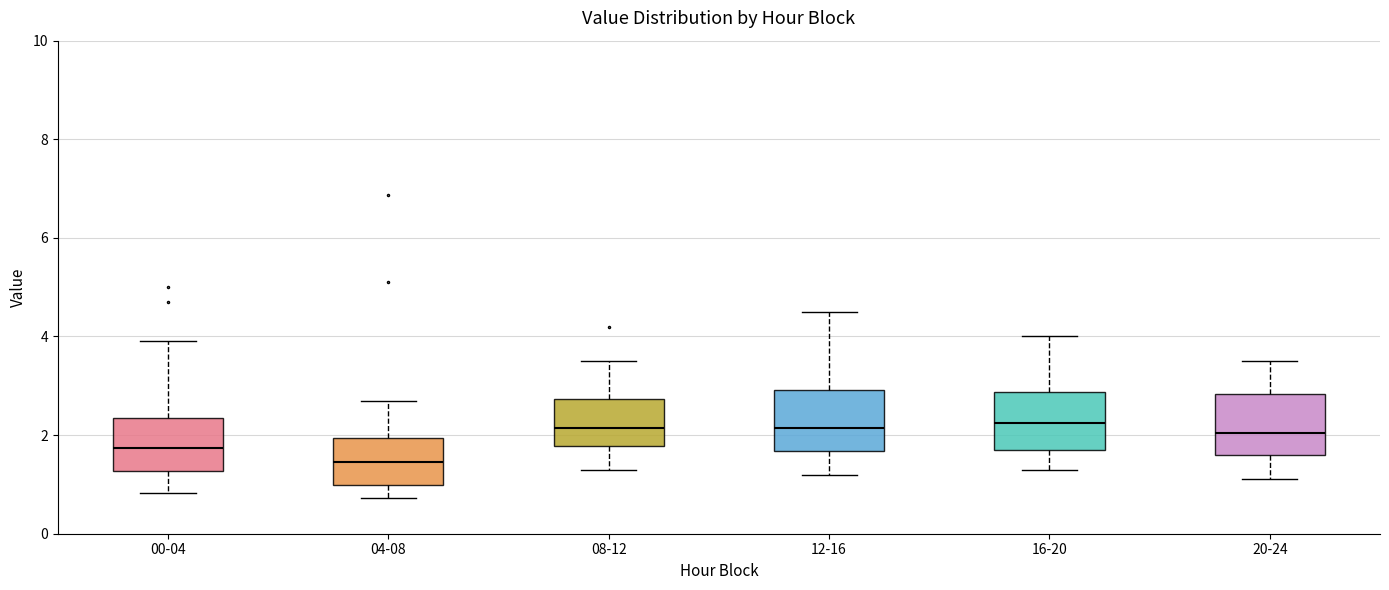

Reading left to right, transcribe this box plot: for each box, give where its median line is, the range the box spans, and where its two whiskers end, as read against the y-axis. The values are not printed on the chart, so give them approximately, as read against the axis.

00-04: median 1.8, box 1.2 to 2.4, whiskers 0.8 to 4.0
04-08: median 1.4, box 1.0 to 2.0, whiskers 0.8 to 2.8
08-12: median 2.2, box 1.8 to 2.8, whiskers 1.4 to 3.6
12-16: median 2.2, box 1.6 to 3.0, whiskers 1.2 to 4.6
16-20: median 2.2, box 1.8 to 2.8, whiskers 1.4 to 4.0
20-24: median 2.0, box 1.6 to 2.8, whiskers 1.2 to 3.6